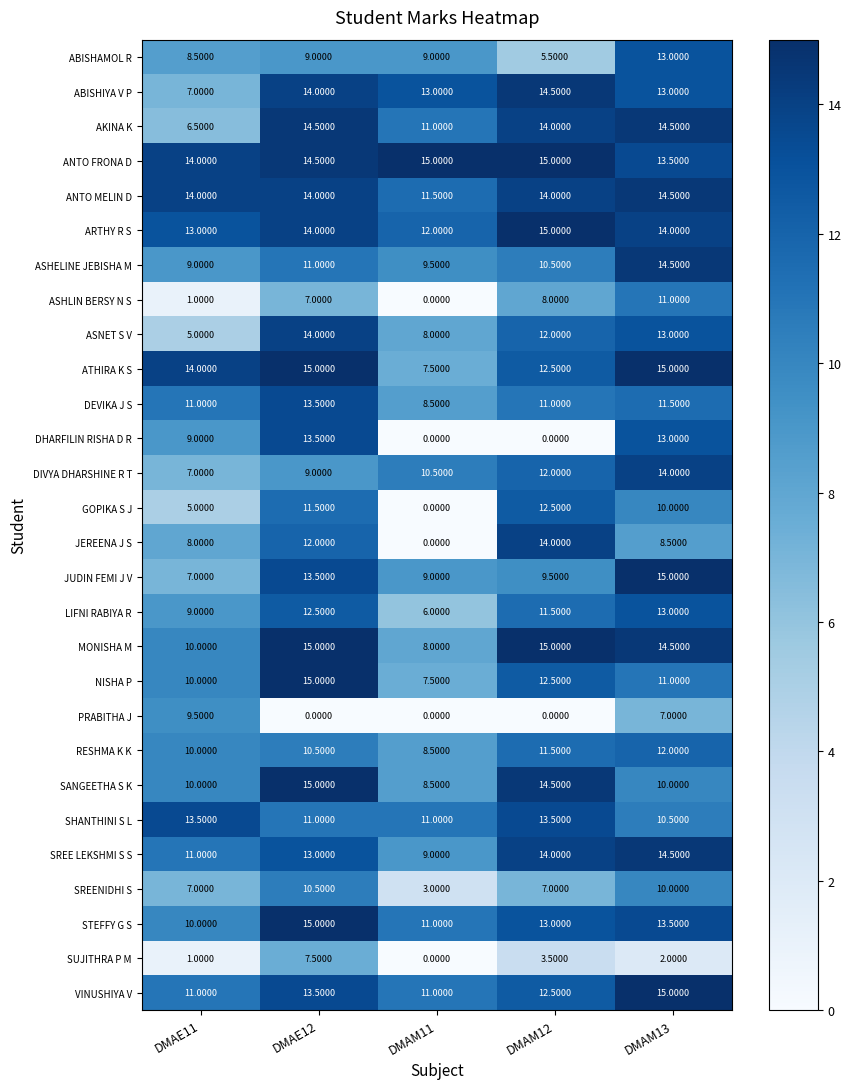

Is the value of ATHIRA K S at DMAM12 greater than the value of ARTHY R S at DMAE11?

No